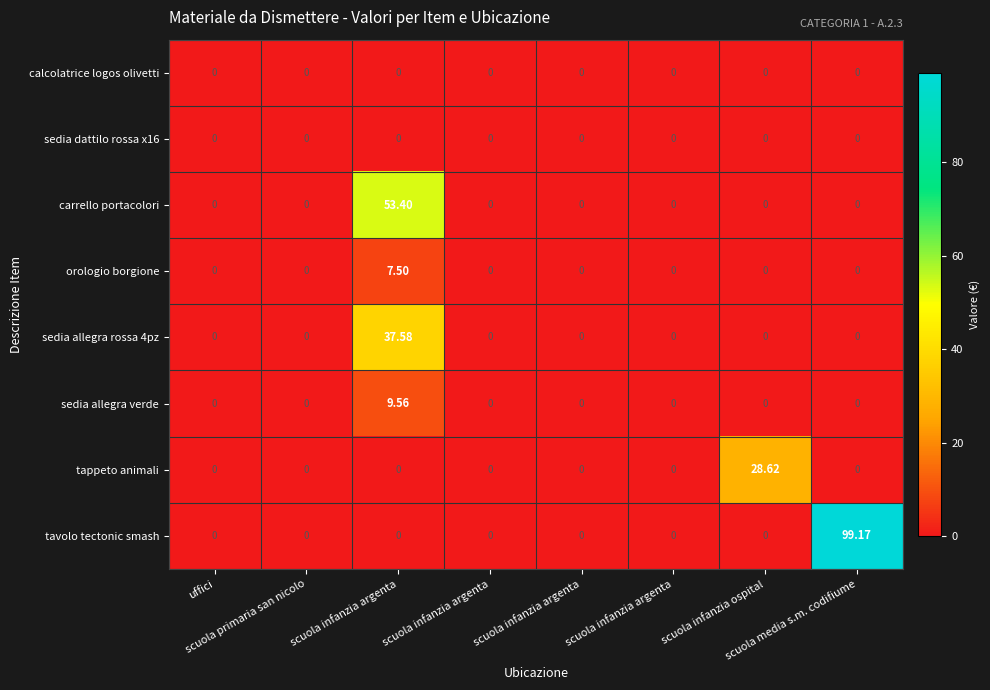

Reading left to right, list all the values displayed in this chart.

calcolatrice logos olivetti: uffici=0.0	scuola primaria san nicolo=0.0	scuola infanzia argenta=0.0	scuola infanzia argenta=0.0	scuola infanzia argenta=0.0	scuola infanzia argenta=0.0	scuola infanzia ospital=0.0	scuola media s.m. codifiume=0.0
sedia dattilo rossa x16: uffici=0.0	scuola primaria san nicolo=0.0	scuola infanzia argenta=0.0	scuola infanzia argenta=0.0	scuola infanzia argenta=0.0	scuola infanzia argenta=0.0	scuola infanzia ospital=0.0	scuola media s.m. codifiume=0.0
carrello portacolori: uffici=0.0	scuola primaria san nicolo=0.0	scuola infanzia argenta=53.4	scuola infanzia argenta=0.0	scuola infanzia argenta=0.0	scuola infanzia argenta=0.0	scuola infanzia ospital=0.0	scuola media s.m. codifiume=0.0
orologio borgione: uffici=0.0	scuola primaria san nicolo=0.0	scuola infanzia argenta=7.5	scuola infanzia argenta=0.0	scuola infanzia argenta=0.0	scuola infanzia argenta=0.0	scuola infanzia ospital=0.0	scuola media s.m. codifiume=0.0
sedia allegra rossa 4pz: uffici=0.0	scuola primaria san nicolo=0.0	scuola infanzia argenta=37.6	scuola infanzia argenta=0.0	scuola infanzia argenta=0.0	scuola infanzia argenta=0.0	scuola infanzia ospital=0.0	scuola media s.m. codifiume=0.0
sedia allegra verde: uffici=0.0	scuola primaria san nicolo=0.0	scuola infanzia argenta=9.6	scuola infanzia argenta=0.0	scuola infanzia argenta=0.0	scuola infanzia argenta=0.0	scuola infanzia ospital=0.0	scuola media s.m. codifiume=0.0
tappeto animali: uffici=0.0	scuola primaria san nicolo=0.0	scuola infanzia argenta=0.0	scuola infanzia argenta=0.0	scuola infanzia argenta=0.0	scuola infanzia argenta=0.0	scuola infanzia ospital=28.6	scuola media s.m. codifiume=0.0
tavolo tectonic smash: uffici=0.0	scuola primaria san nicolo=0.0	scuola infanzia argenta=0.0	scuola infanzia argenta=0.0	scuola infanzia argenta=0.0	scuola infanzia argenta=0.0	scuola infanzia ospital=0.0	scuola media s.m. codifiume=99.2